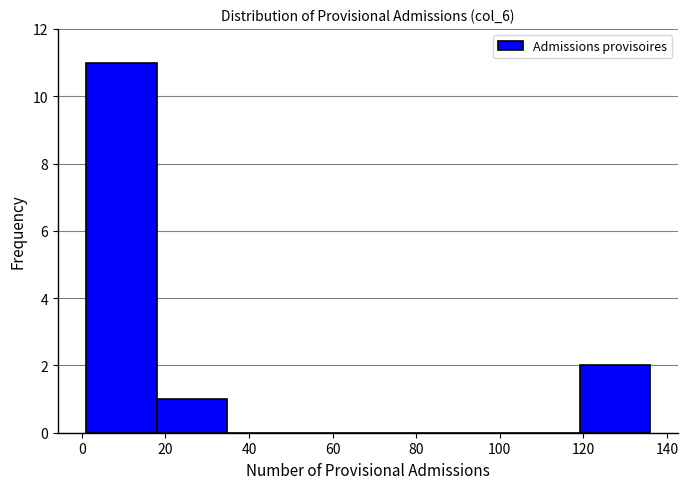

Reading left to right, list every bar in this chart as the range it spans on the x-axis followed by its height. Neither the bar edges nor the heights are printed on the chart, so give them approximately, as read against the axes.

2 to 18: 11
18 to 34: 1
34 to 52: 0
52 to 68: 0
68 to 86: 0
86 to 102: 0
102 to 120: 0
120 to 136: 2